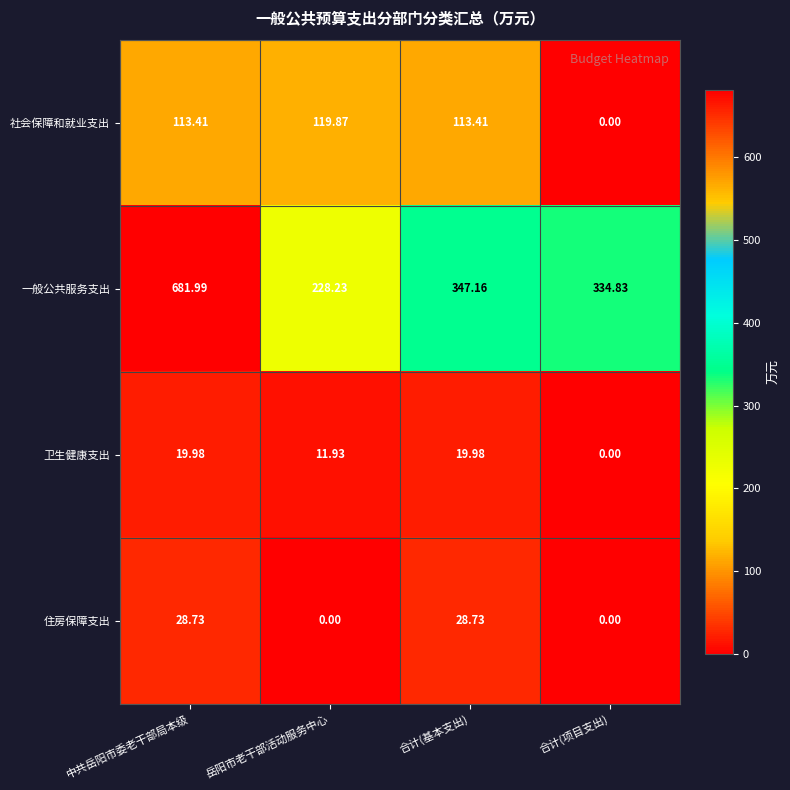

At 岳阳市老干部活动服务中心, list the series in order from largest to smallest.

一般公共服务支出, 社会保障和就业支出, 卫生健康支出, 住房保障支出